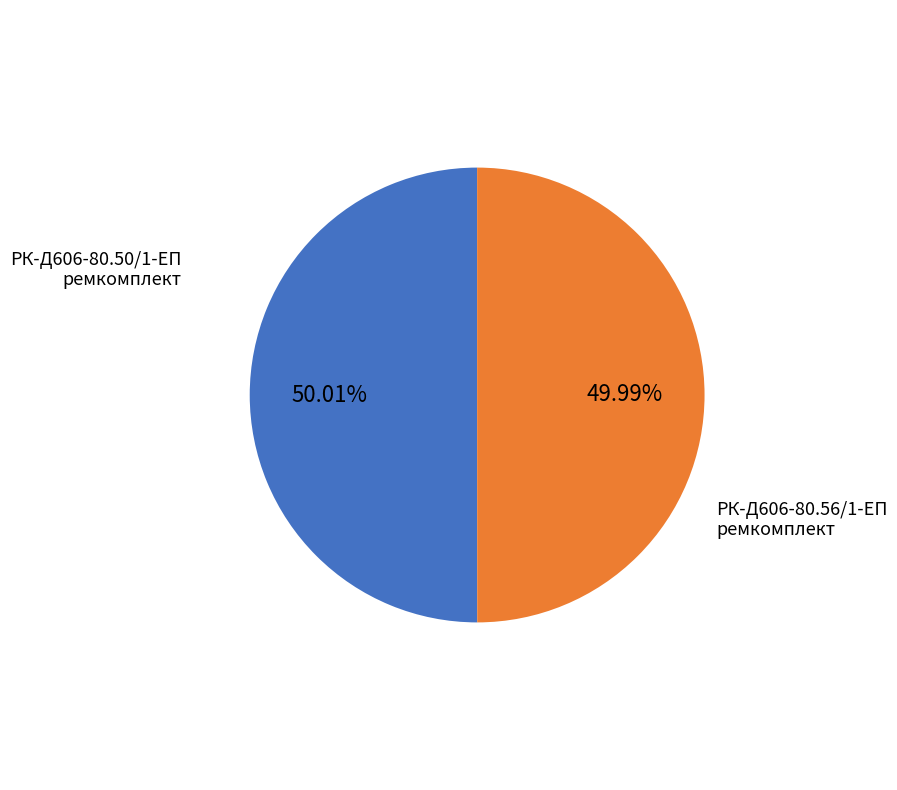

Approximately how many times larger is the value at РК-Д606-80.50/1-ЕП ремкомплект compared to РК-Д606-80.56/1-ЕП ремкомплект?

1.0